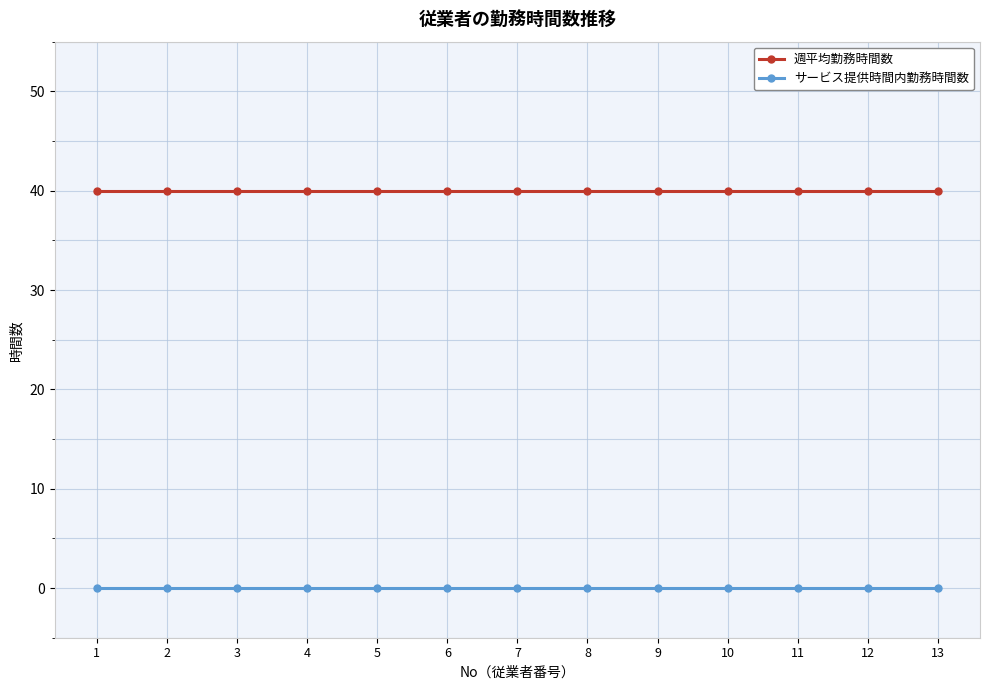

What is the total value across all series at 7?

40